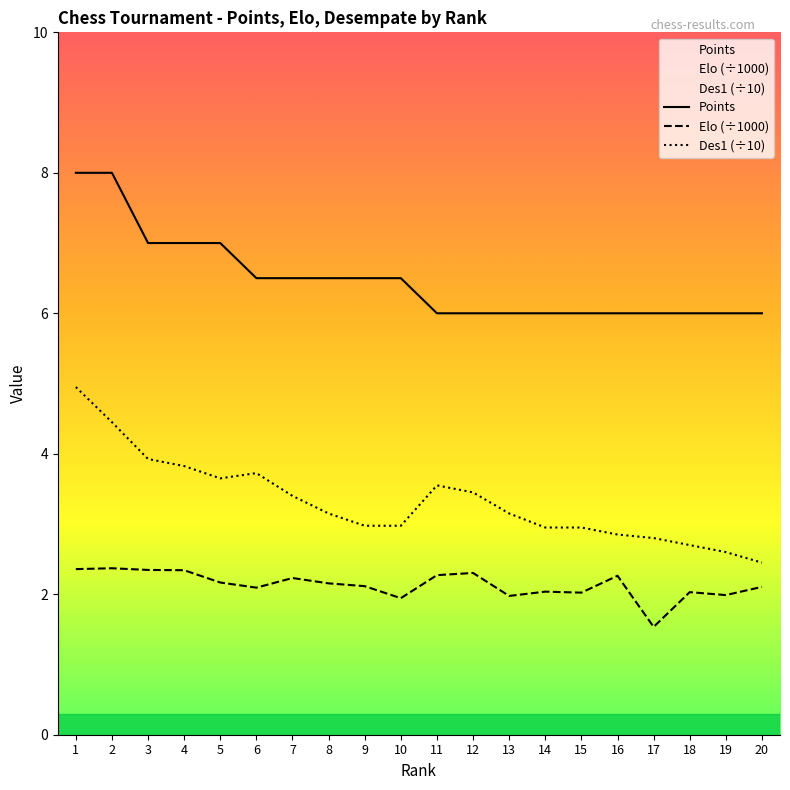

What is the value of the Elo (÷1000) point at the 11th from the left?

2.3